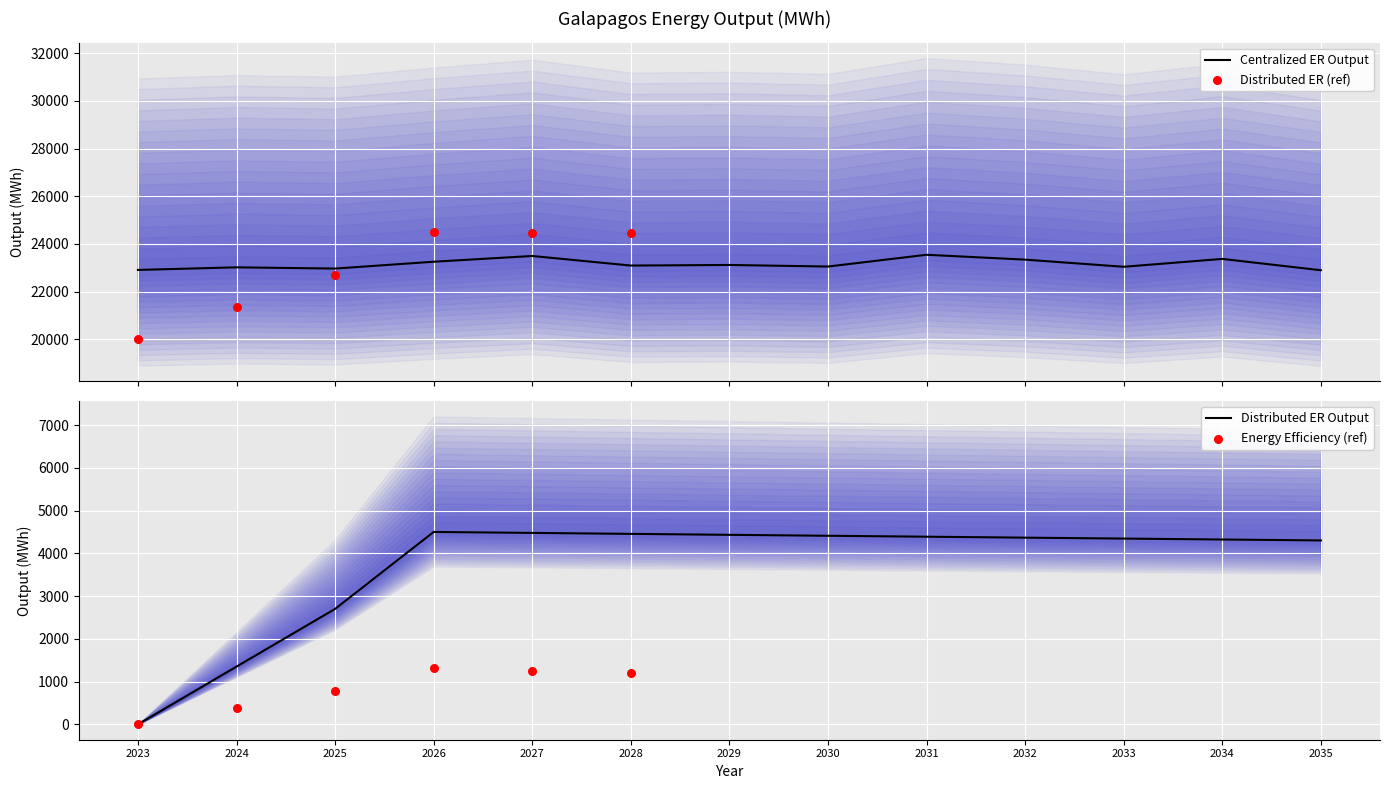

Which series reaches the maximum Y coordinate?

Santa Cruz Baltra (Centralized ER)